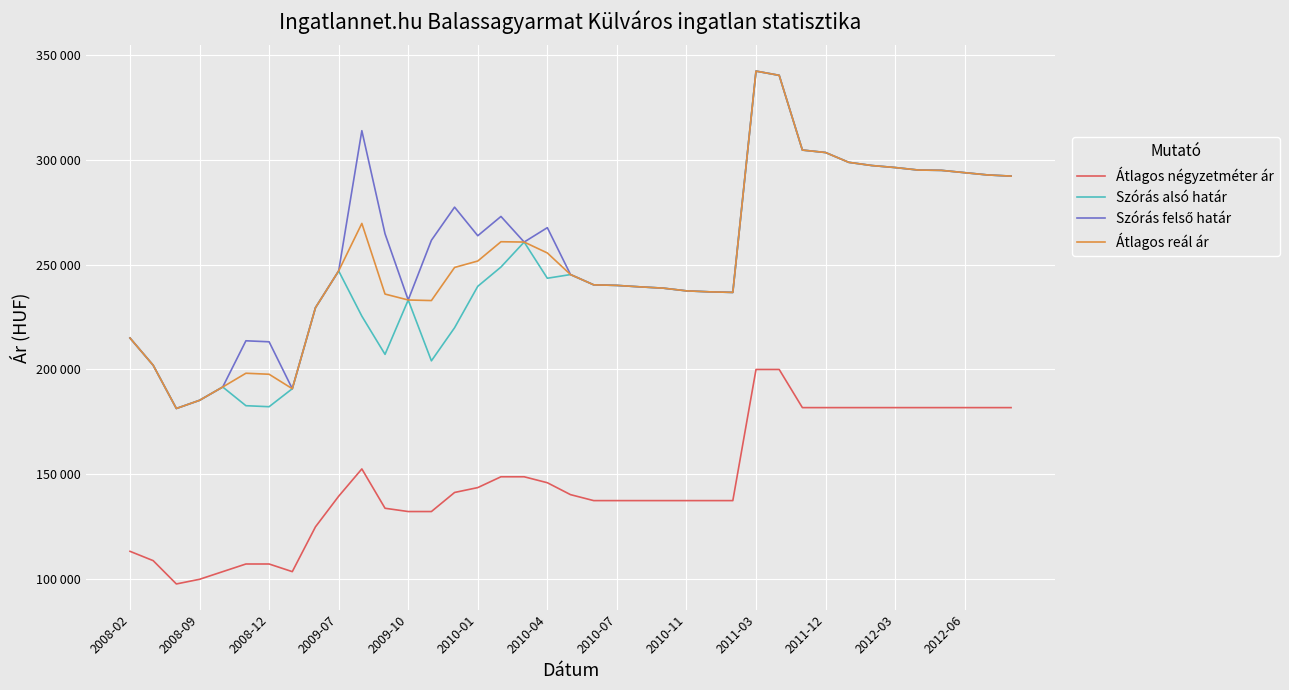

Does the chart display data point markers on the line(s)?

No